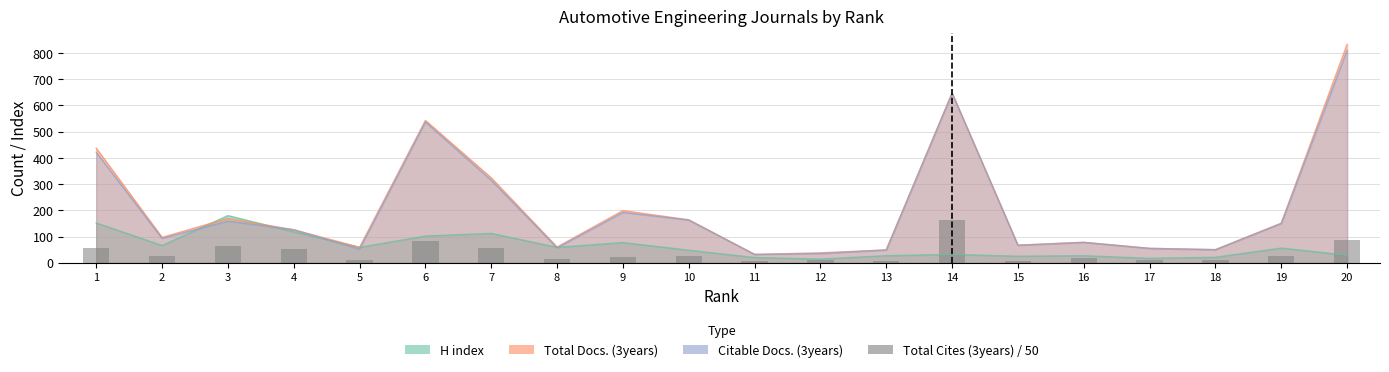

The value at 10 is 25.0. True or false?

True